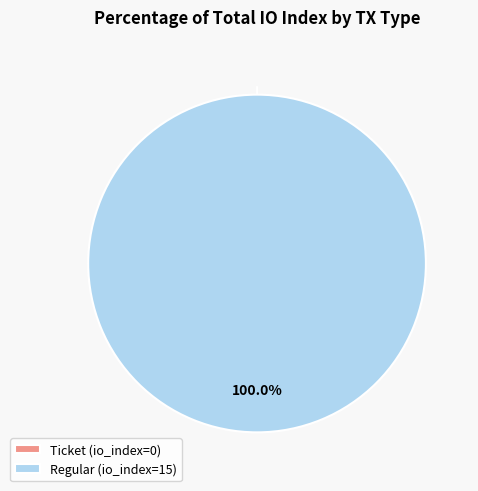

To the nearest percent, what is the difference between the largest and smallest slice percentages?

100%